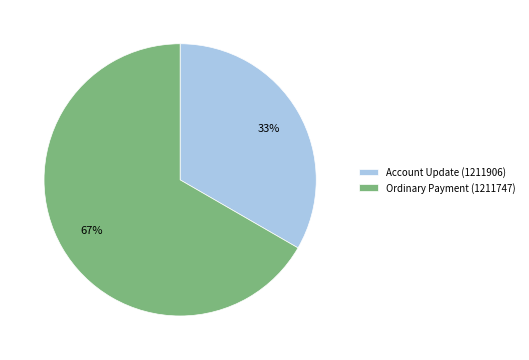

What is the majority slice?

Ordinary Payment (1211747)